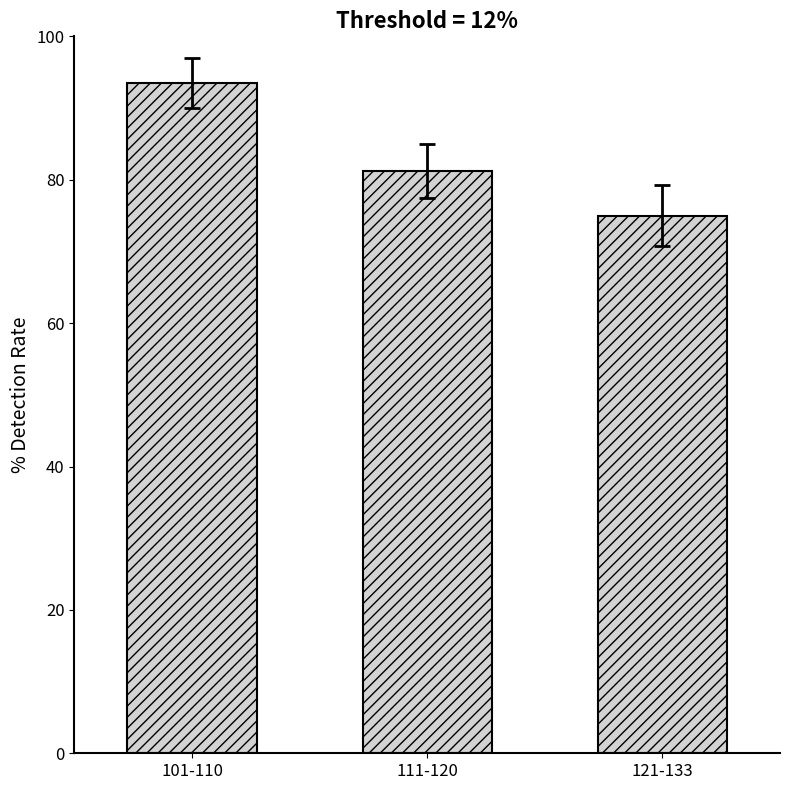

List the labels in order of value, smallest first.

121-133, 111-120, 101-110